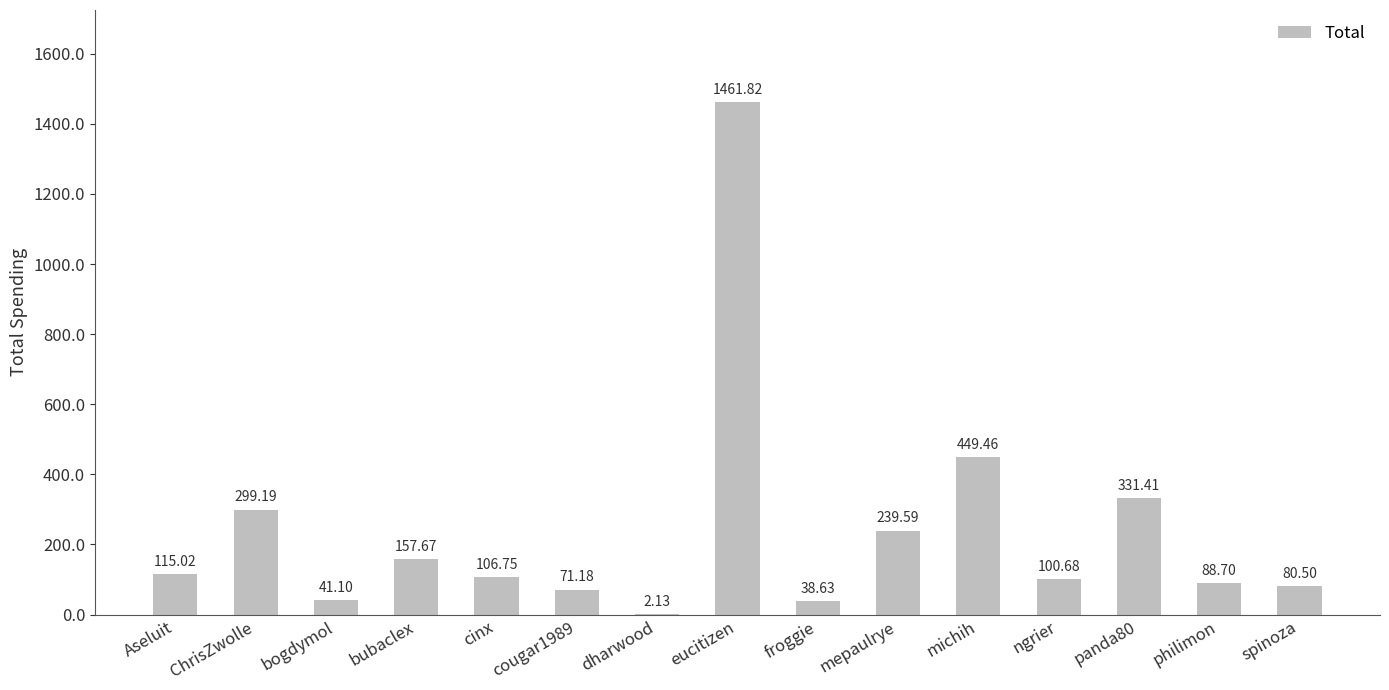

Which has a higher value, panda80 or ChrisZwolle?

panda80